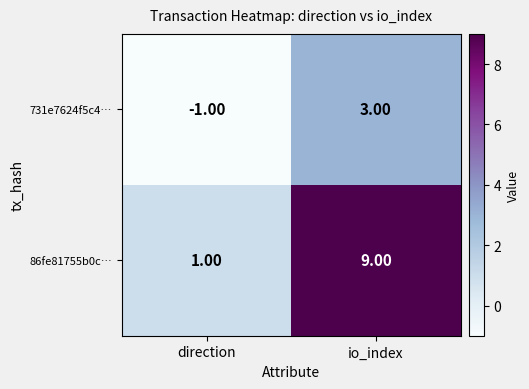

Which series has the largest range (max minus min)?

86fe81755b0c…